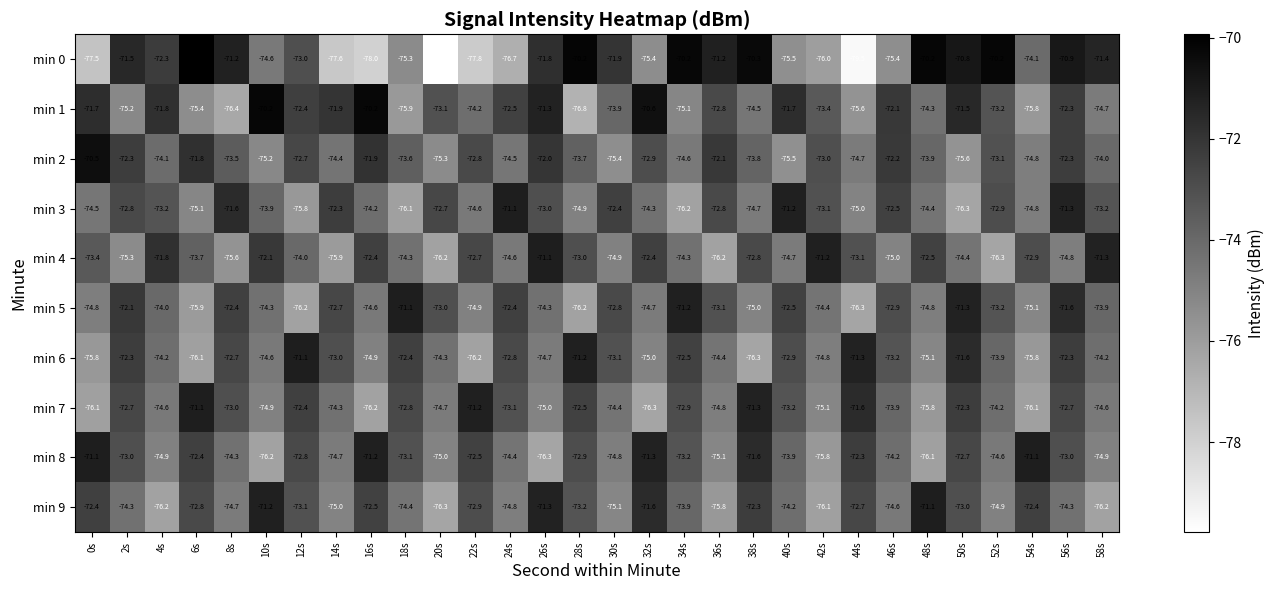

What is the total value across all series at 8s?

-735.4